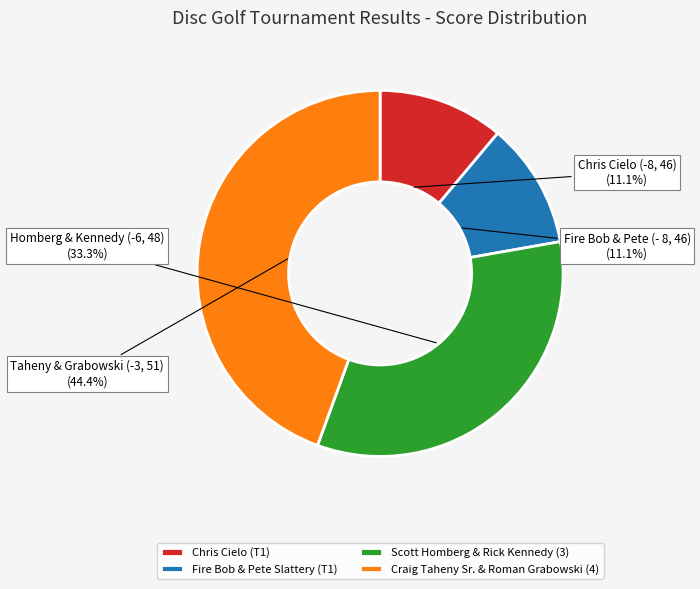

To the nearest percent, what is the difference between the Craig Taheny Sr. & Roman Grabowski (4) and Chris Cielo (T1) slice percentages?

33%